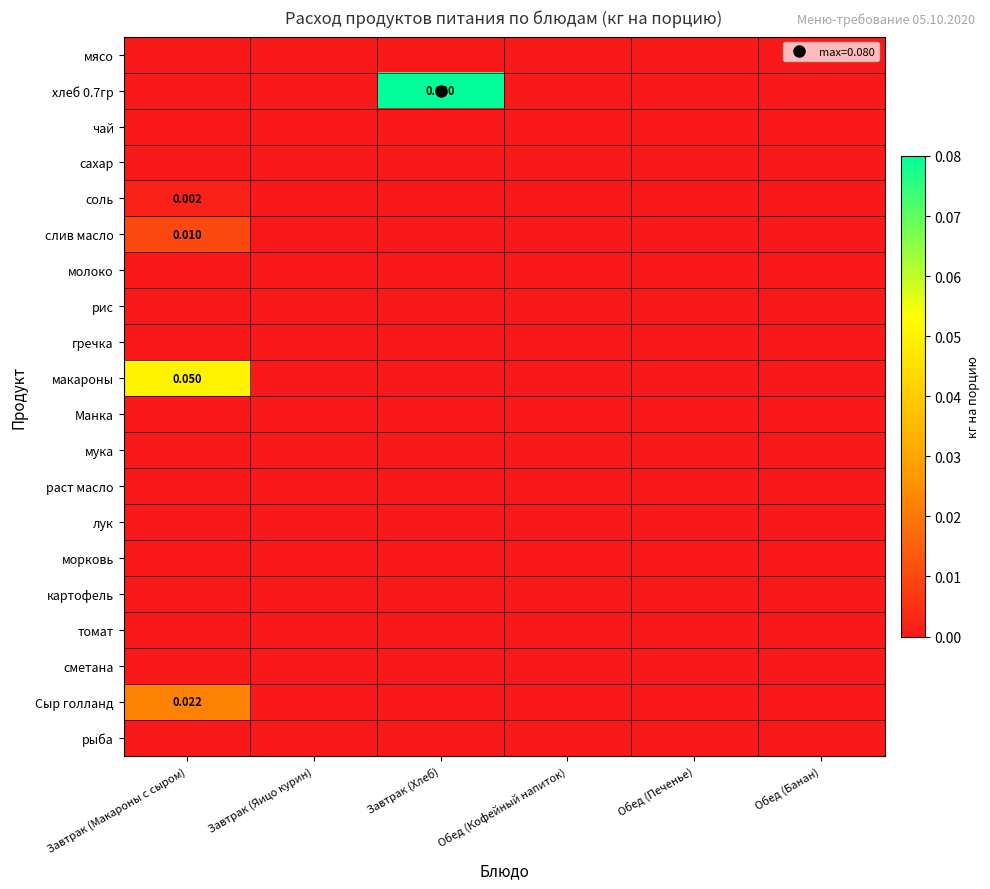

Where is рыба nearest to the value 0?

Завтрак (Макароны с сыром)